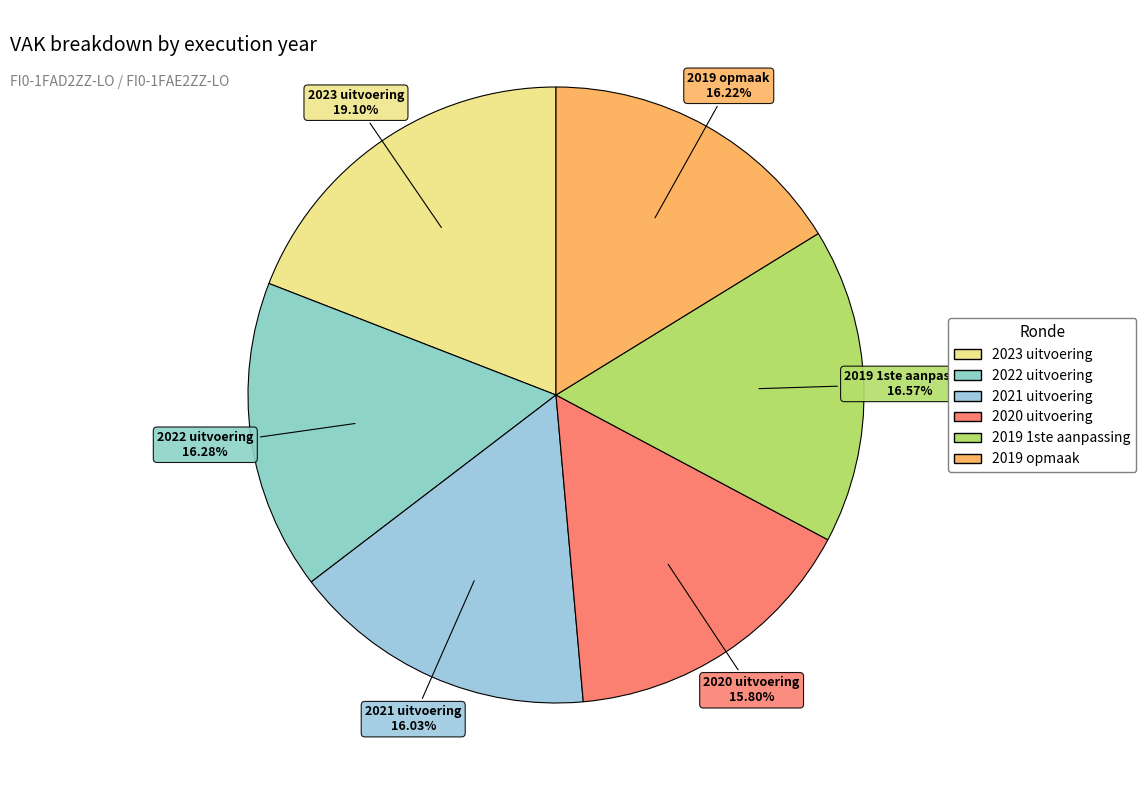

Does 2021 uitvoering represent more than half of the total?

No